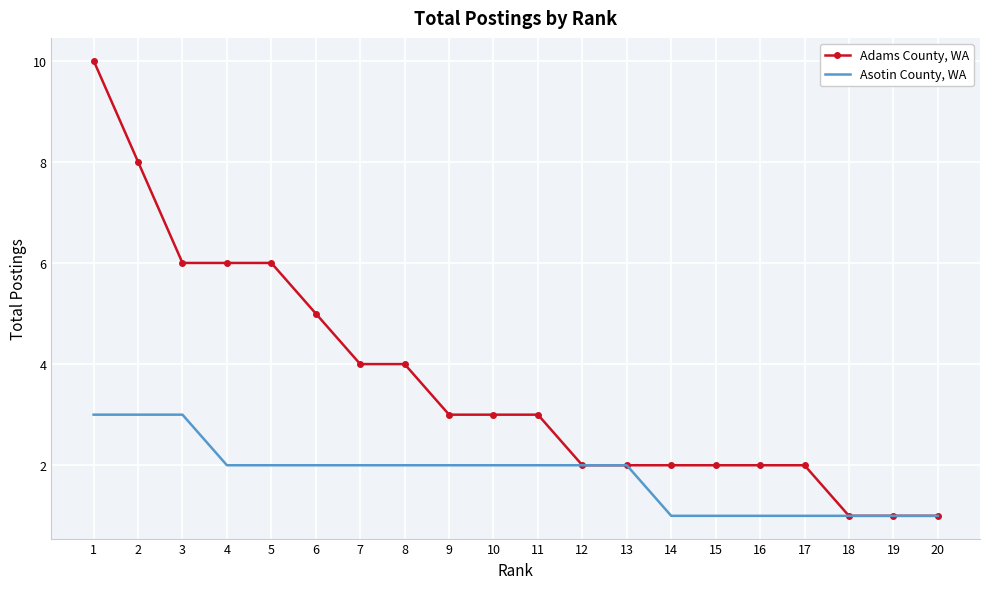

What is the maximum value shown in the chart?

10